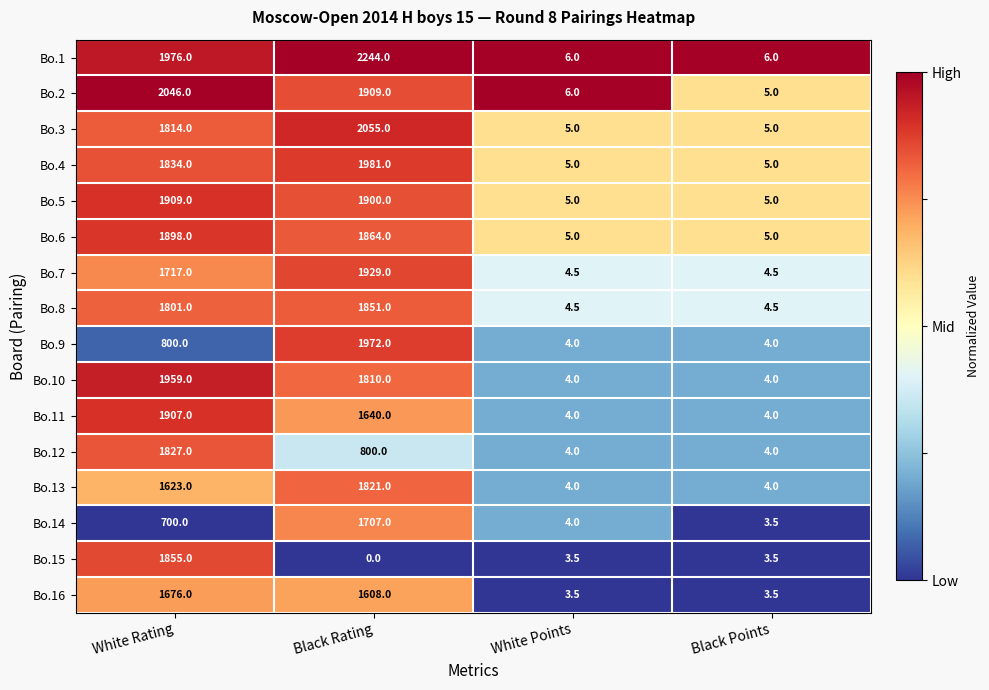

At which label is Bo.7 closest to 966?

White Rating